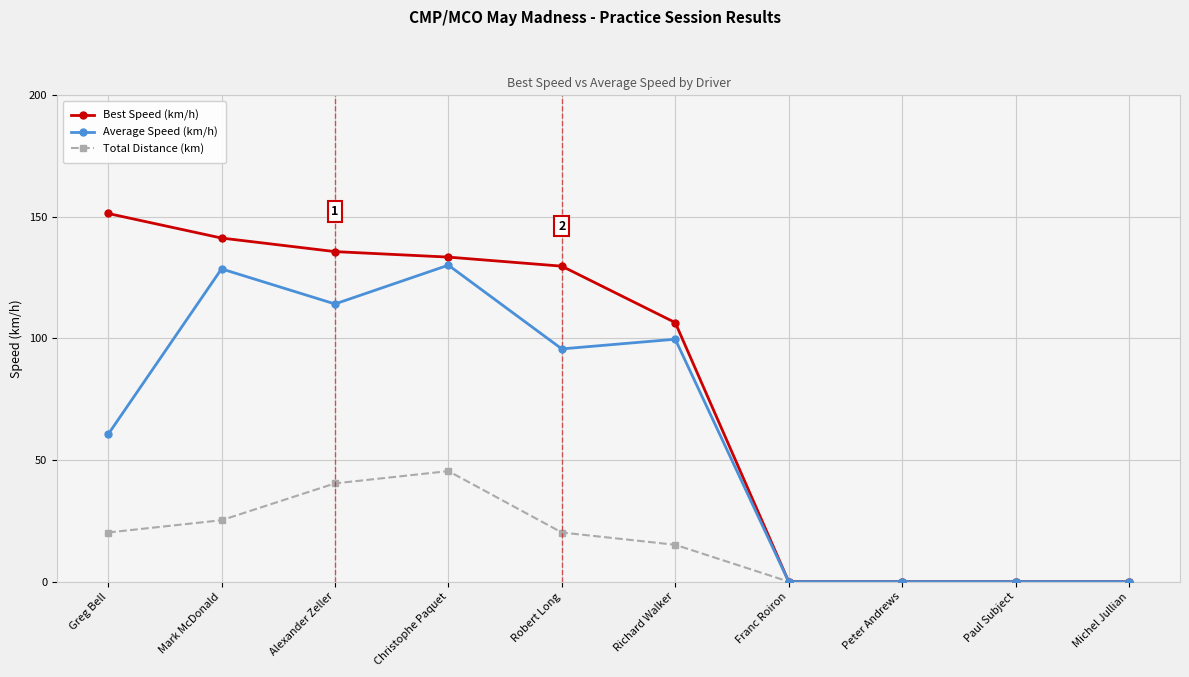

How many data points in Best Speed (km/h) are less than 129?

5